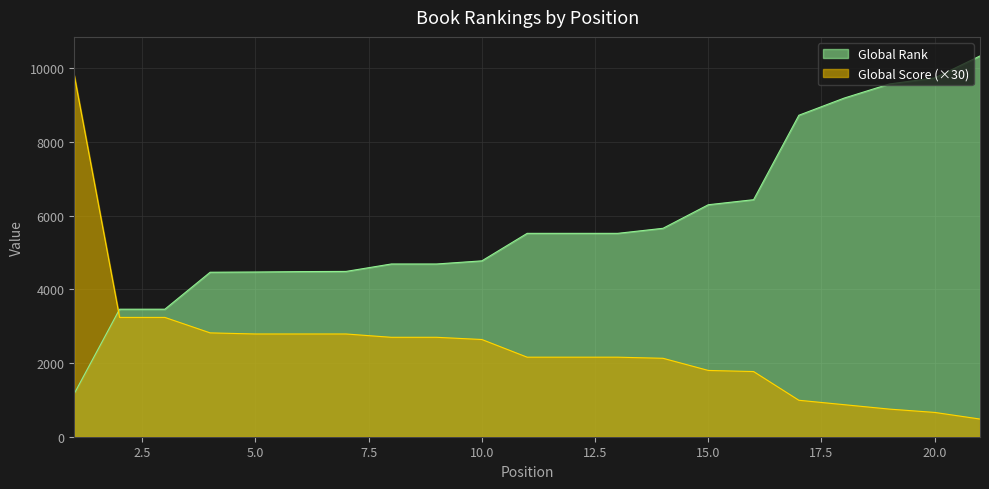

Reading right to left, list all the values displayed in this chart.

Global Rank: 10341	9744	9580	9196	8730	6437	6300	5660	5523	5523	5523	4776	4691	4691	4489	4484	4473	4467	3463	3463	1173
Global Score: 480	660	750	870	990	1770	1800	2130	2160	2160	2160	2640	2700	2700	2790	2790	2790	2820	3240	3240	9810